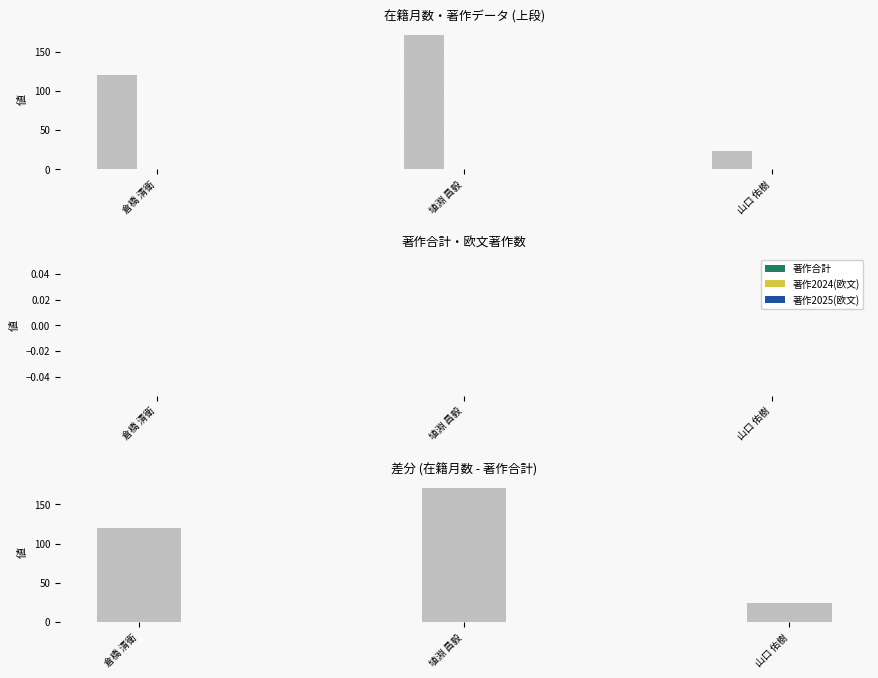

Between 倉橋 清衛 and 埴淵 昌毅, which series saw the biggest shift?

在籍月数